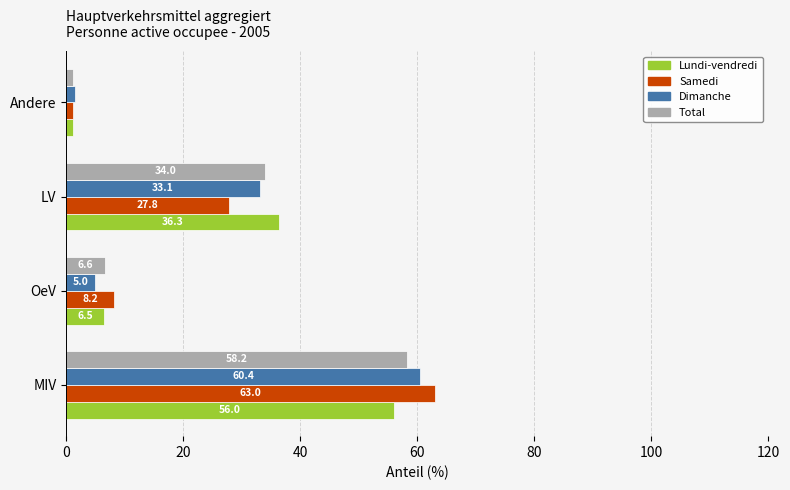

What is the difference between the highest and lowest values at LV?

8.5